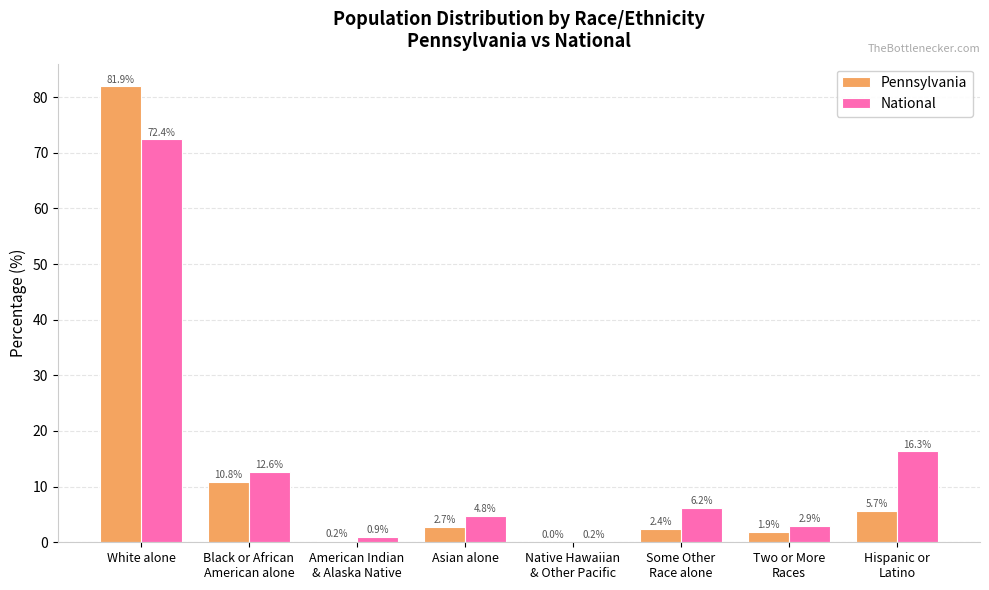

What is the total value across all series at Black or African
American alone?

23.5